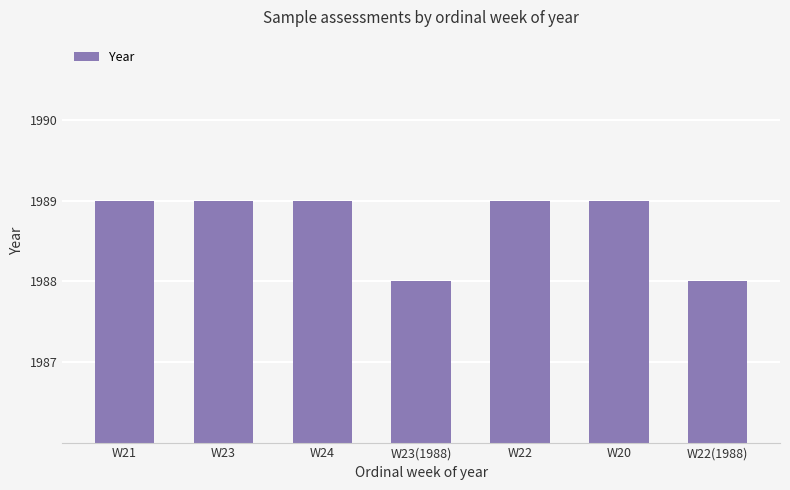

The value at W23 is 693. True or false?

False